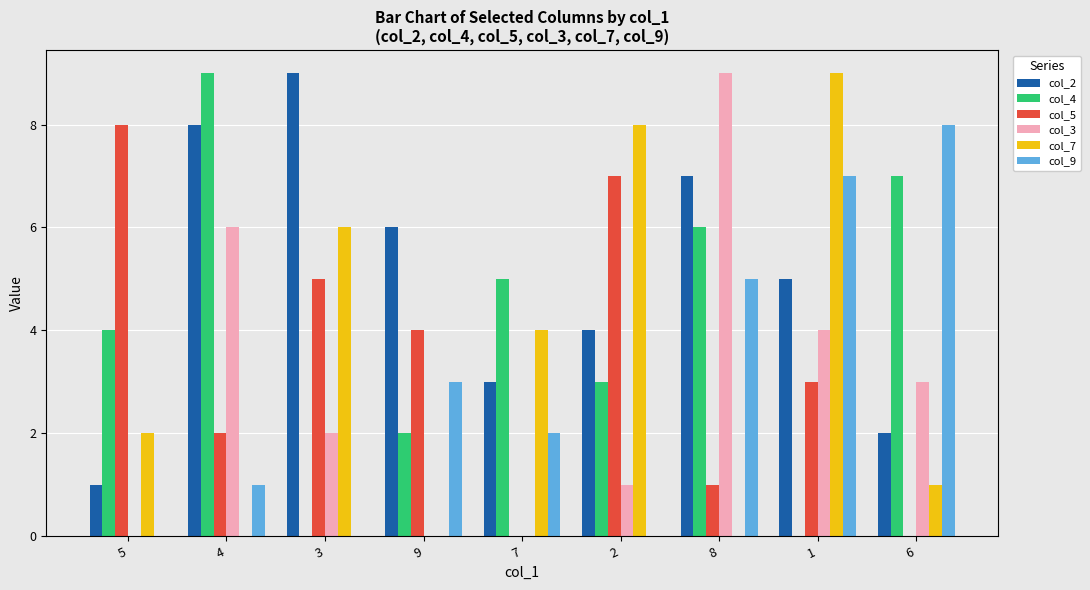

The col_3 series shows -4 at 7. True or false?

False